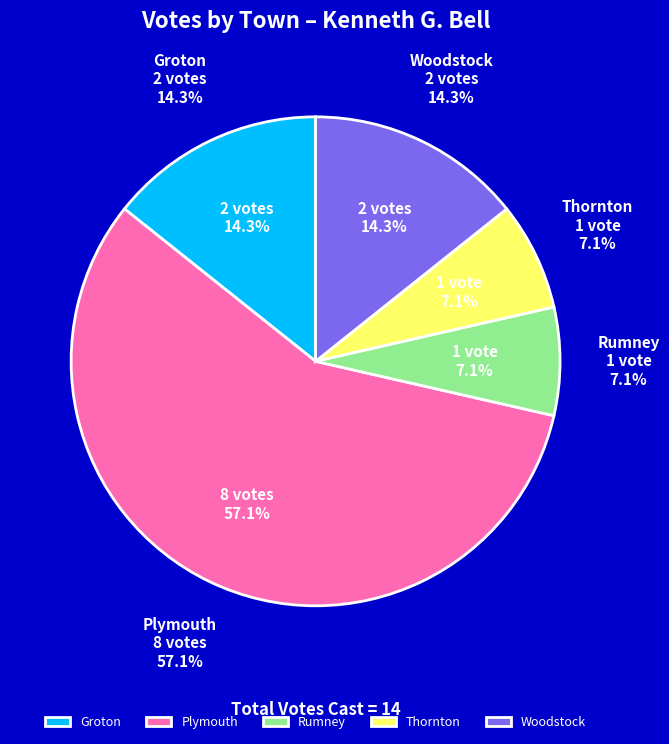

To the nearest percent, what is the combined percentage of Woodstock and Rumney?

21%